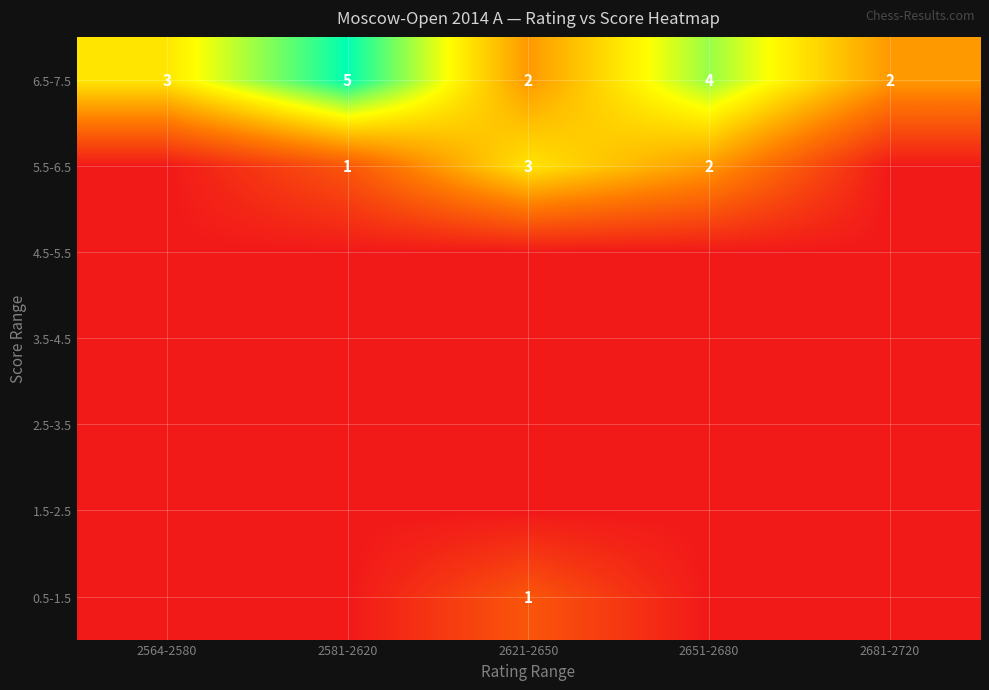

What is the spread (max minus min) of values at 2621-2650?

3